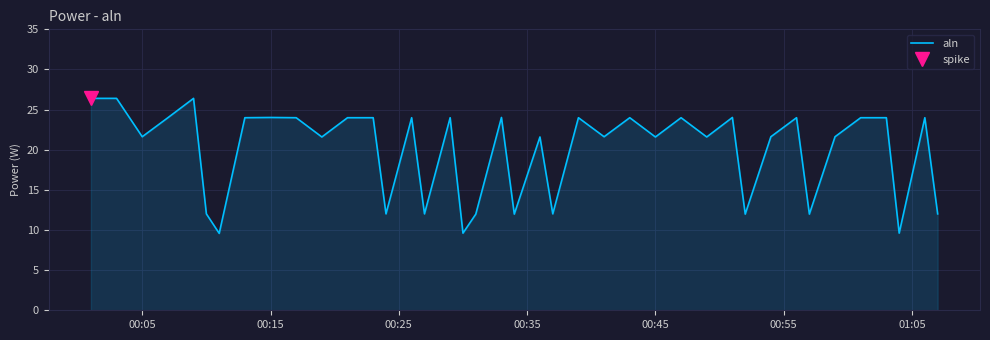

What is the maximum value shown in the chart?

26.4